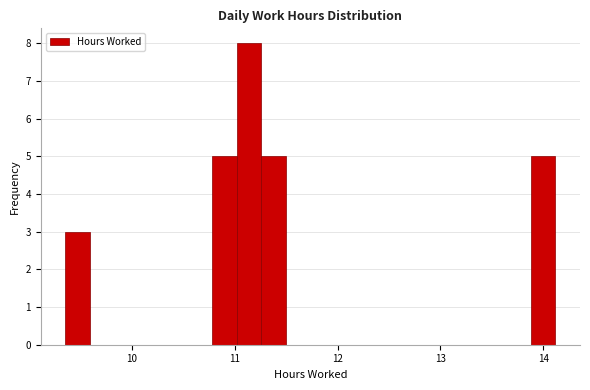

Read against the x-axis, roughly where is the centre of the tallest bar?

11.1